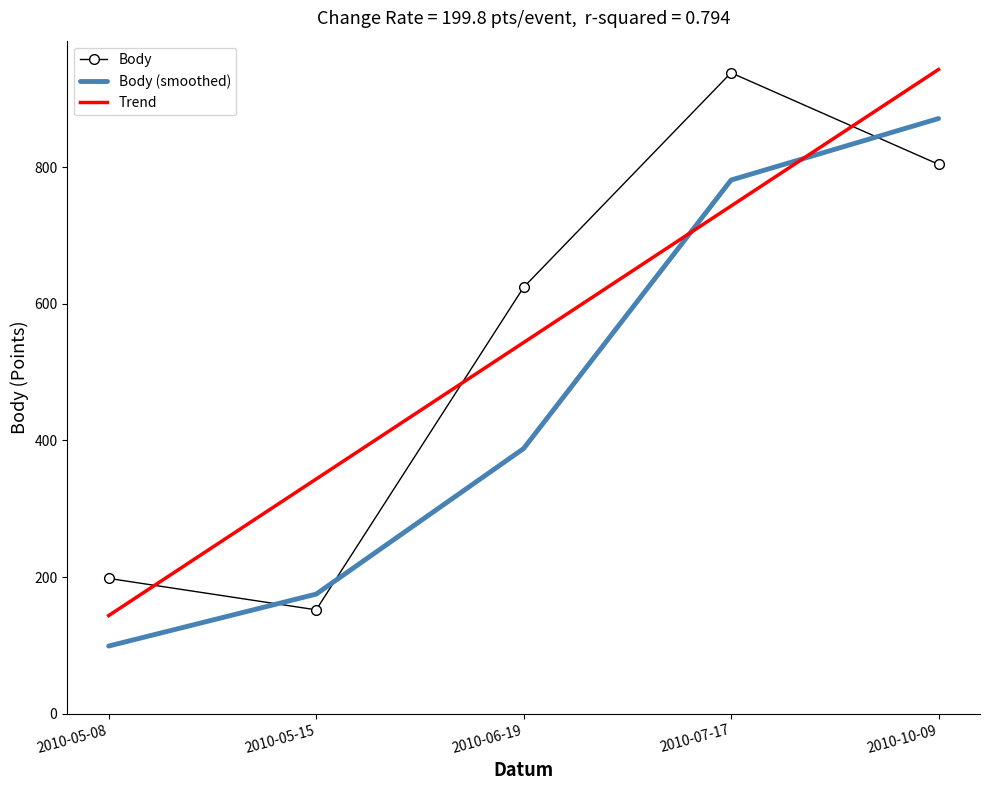

Which category has the highest value in the Trend series?

2010-10-09